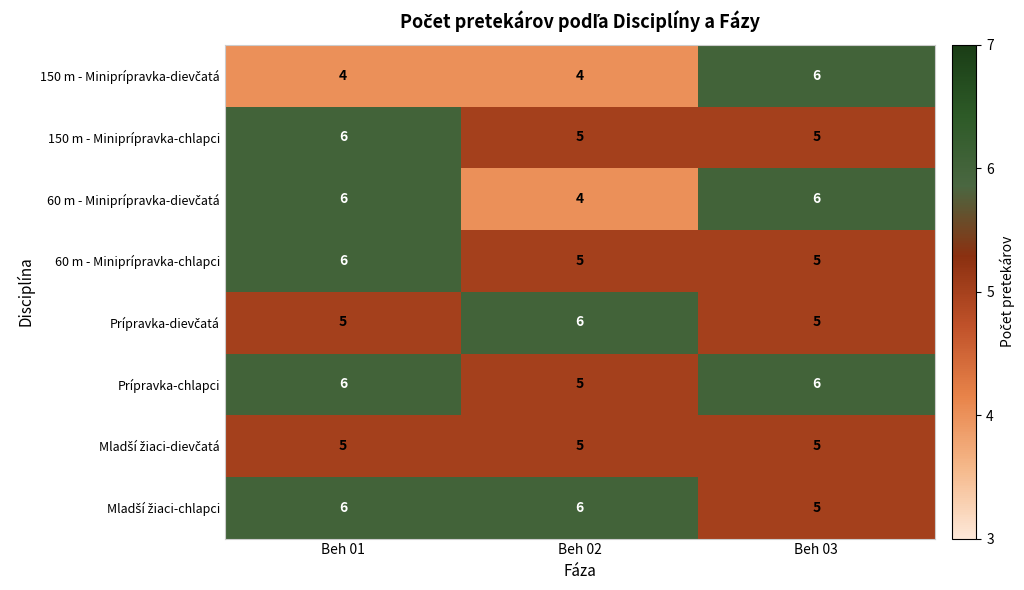

What value does the 60 m - Miniprípravka-chlapci series have at Beh 02?

5